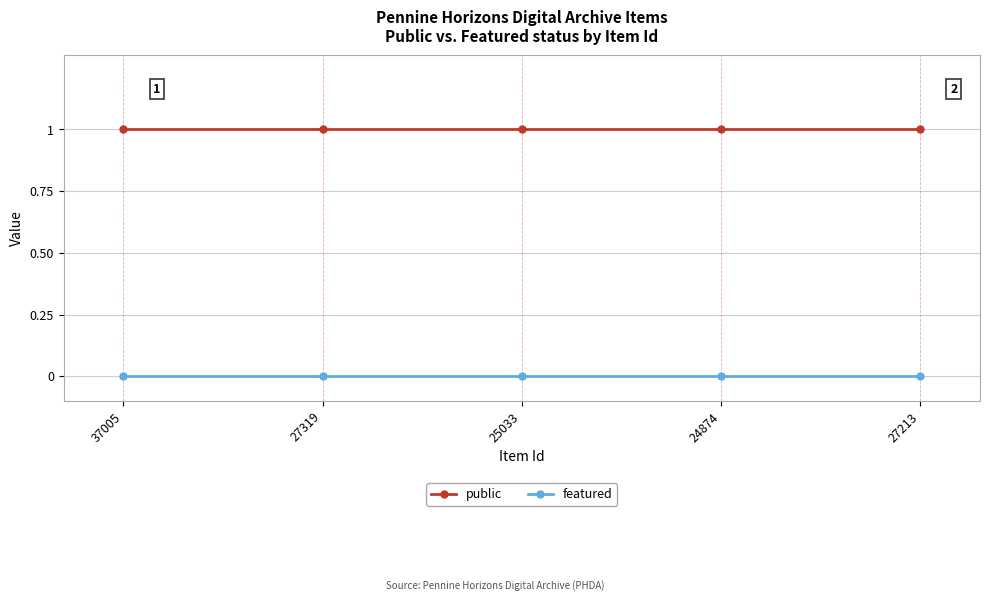

What is the minimum value for public?

1